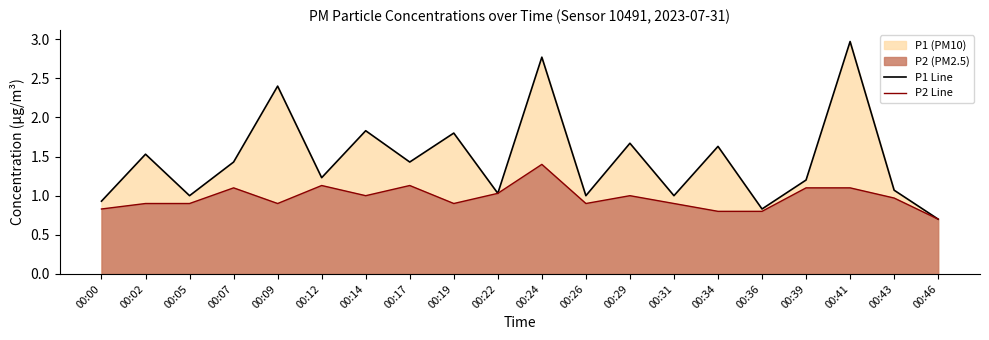

True or false: P1 Line has a value of 1.6 at 00:43.

False